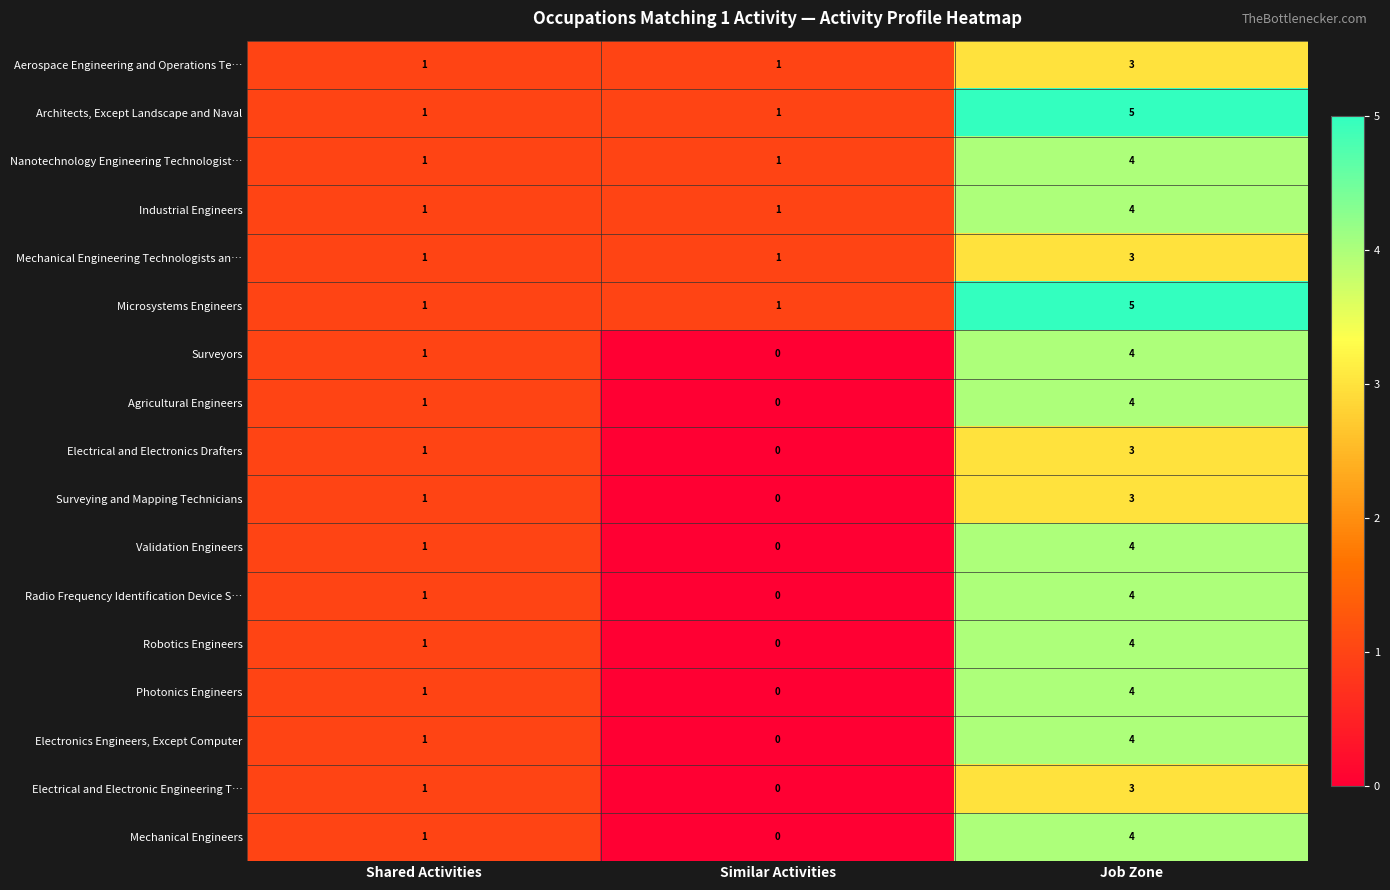

Is it true that Architects, Except Landscape and Naval equals 2 at Similar Activities?

False